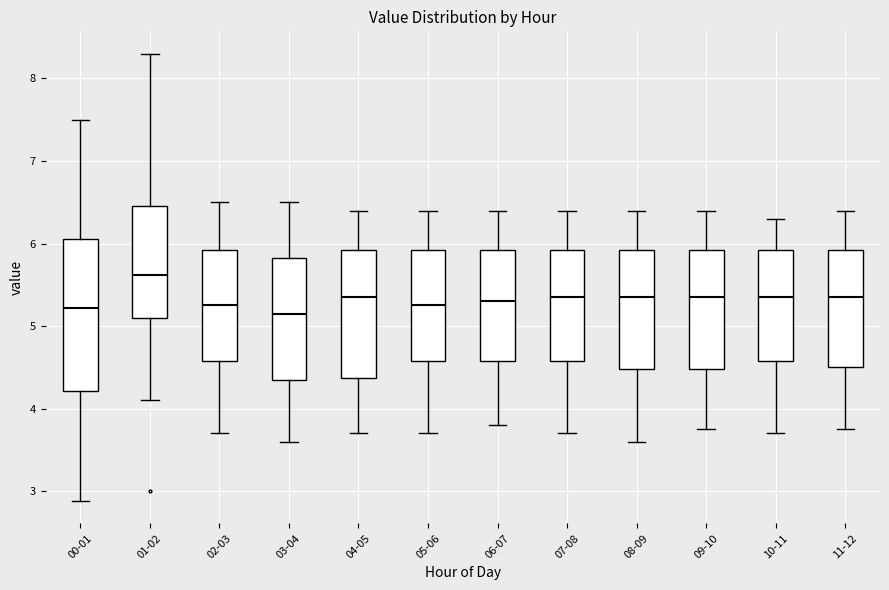

Where is the lower edge of the box for 09-10 on the y-axis? The values are not printed on the chart, so give them approximately, as read against the axis.

4.5